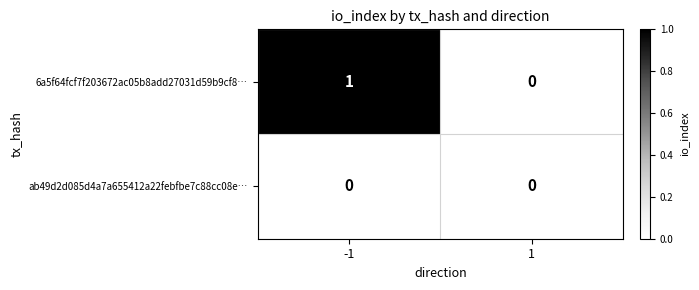

What is the difference between the highest and lowest values at -1?

1